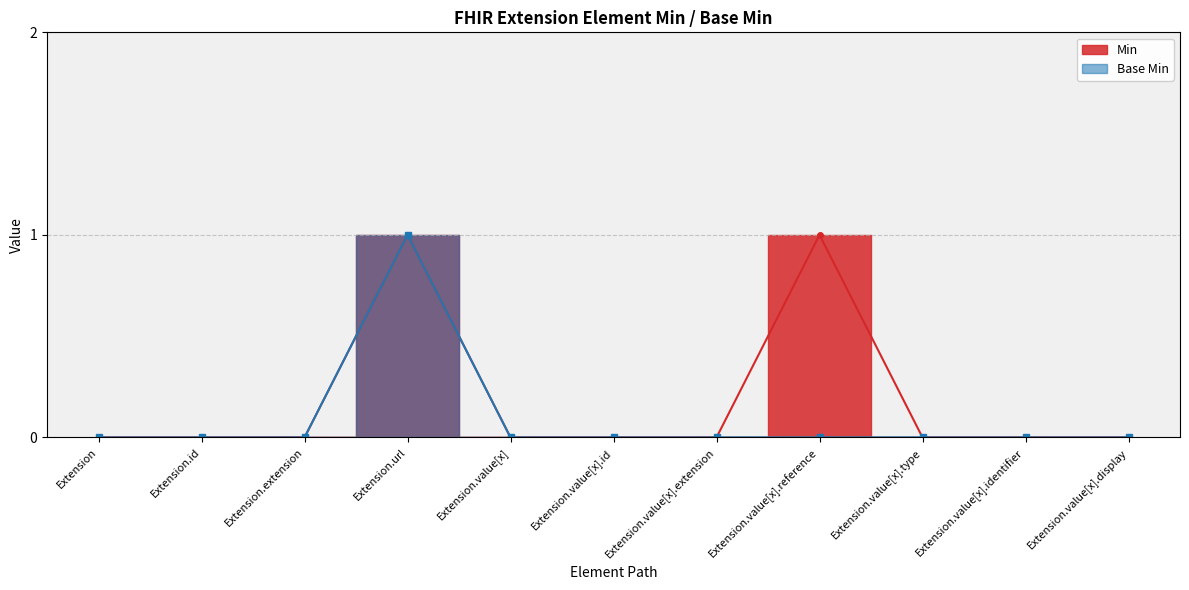

What are all the series names shown in the legend?

Min, Base Min